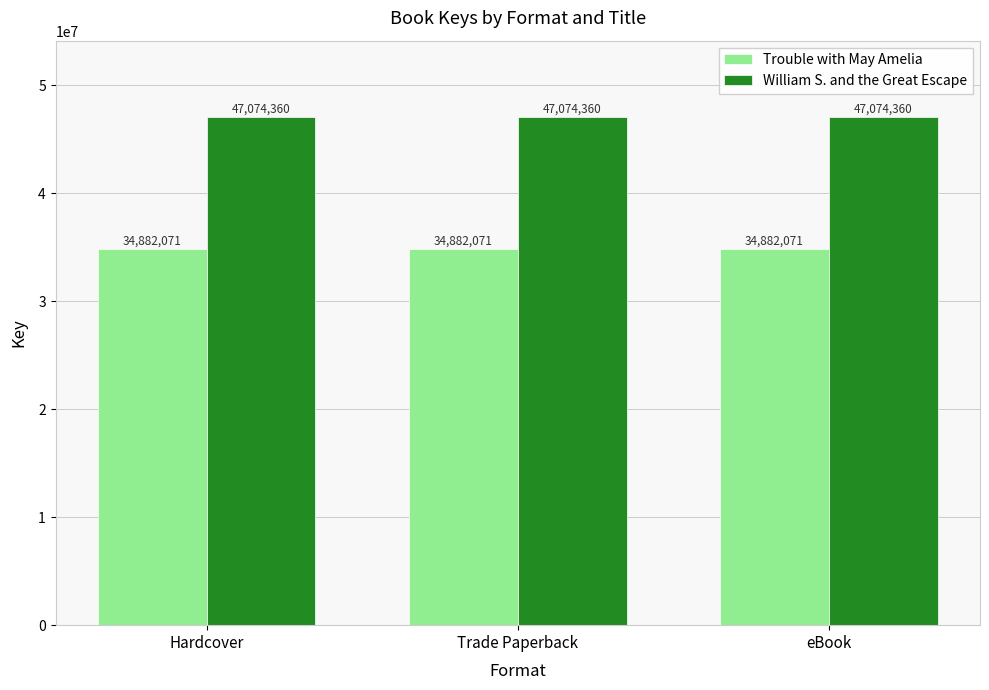

Is the value of Trouble with May Amelia at Hardcover greater than the value of William S. and the Great Escape at eBook?

No